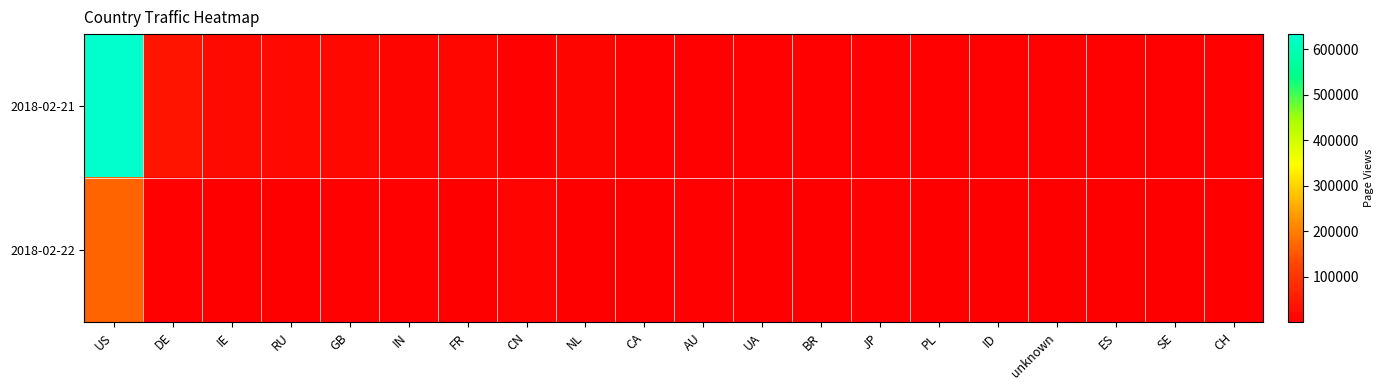

Between FR and NL, which is larger?

FR